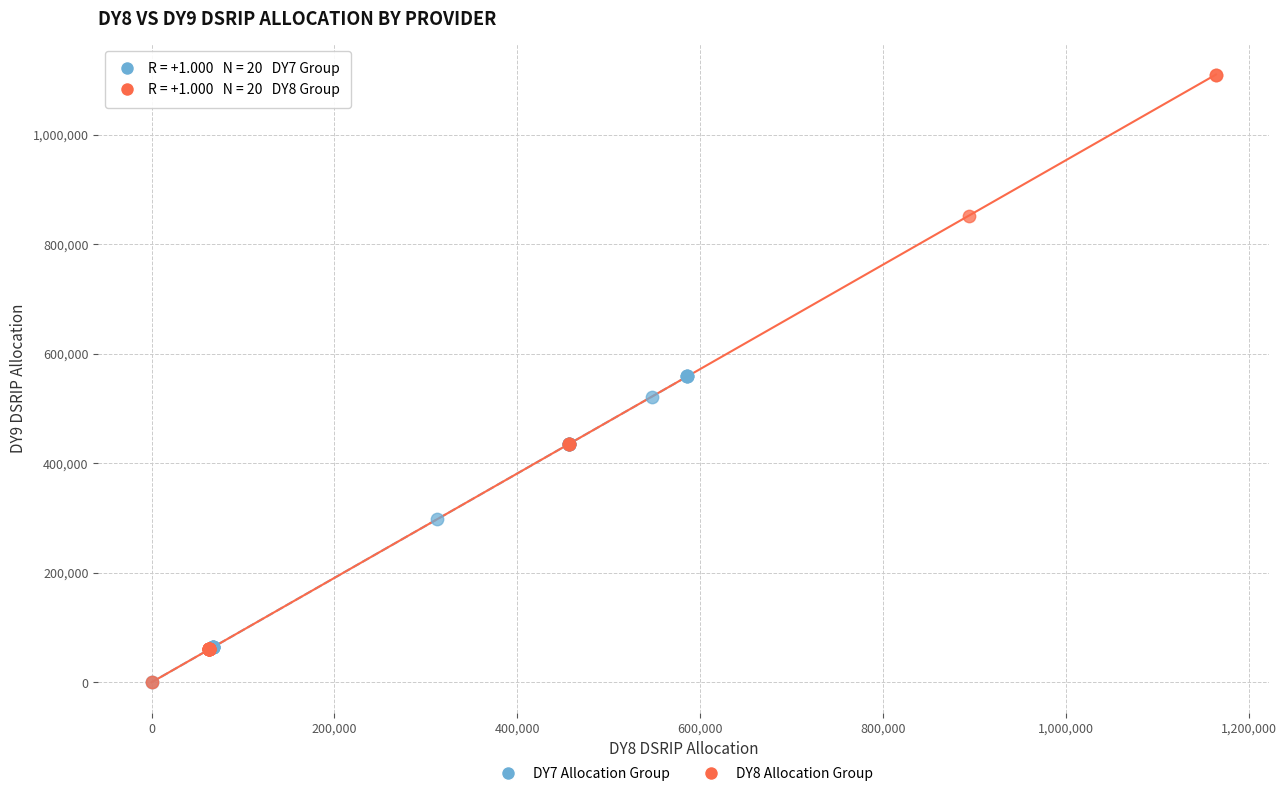

Which series has the largest Y range (max minus min)?

DY8 Allocation Group